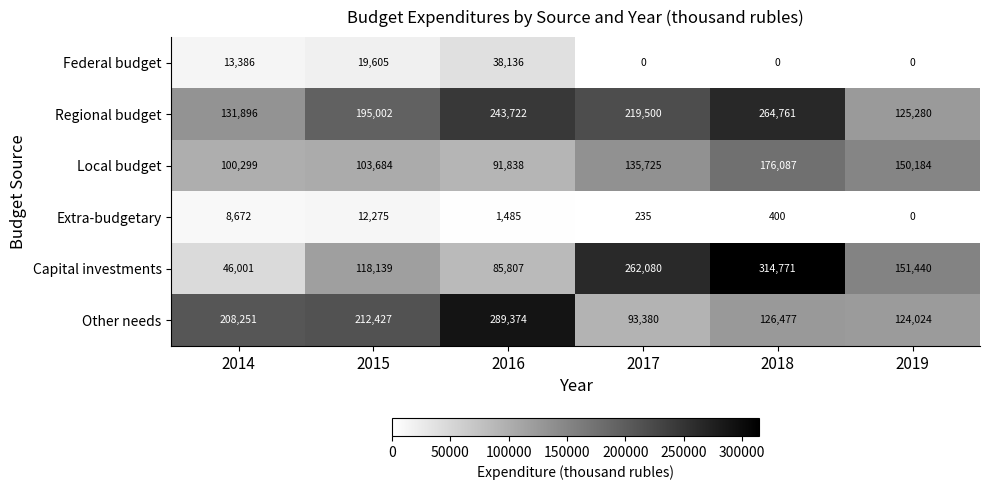

What is the difference between the Other needs values at 2019 and 2014?

84227